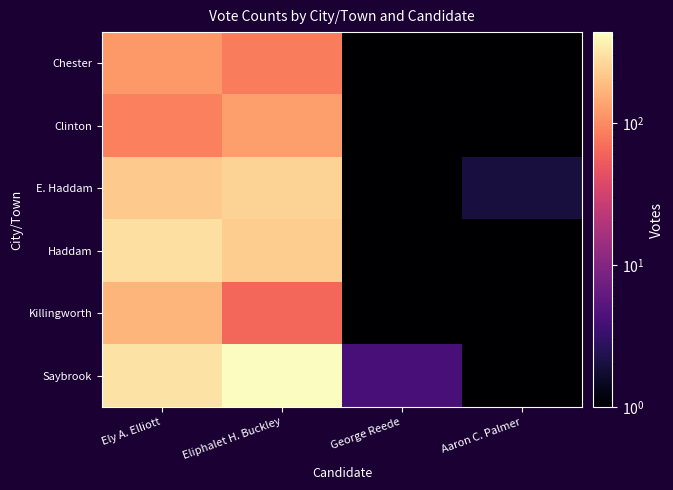

Reading right to left, extract all data points from this chart.

Chester: Aaron C. Palmer=1	George Reede=1	Eliphalet H. Buckley=83	Ely A. Elliott=119
Clinton: Aaron C. Palmer=1	George Reede=1	Eliphalet H. Buckley=127	Ely A. Elliott=87
E. Haddam: Aaron C. Palmer=2	George Reede=1	Eliphalet H. Buckley=252	Ely A. Elliott=222
Haddam: Aaron C. Palmer=1	George Reede=1	Eliphalet H. Buckley=233	Ely A. Elliott=291
Killingworth: Aaron C. Palmer=1	George Reede=1	Eliphalet H. Buckley=63	Ely A. Elliott=172
Saybrook: Aaron C. Palmer=1	George Reede=4	Eliphalet H. Buckley=435	Ely A. Elliott=307